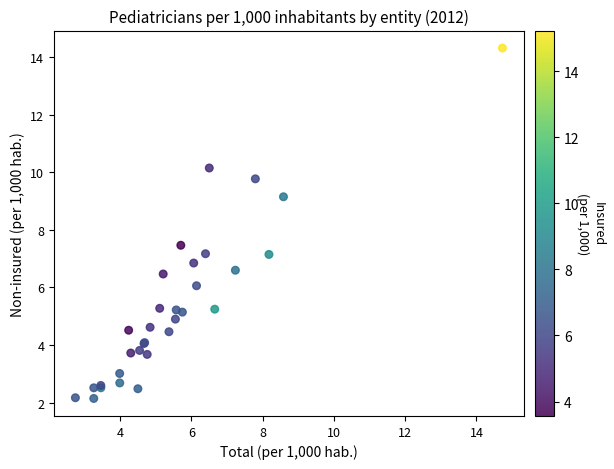

What Y value in the scatter plot is closest to 8?

7.5